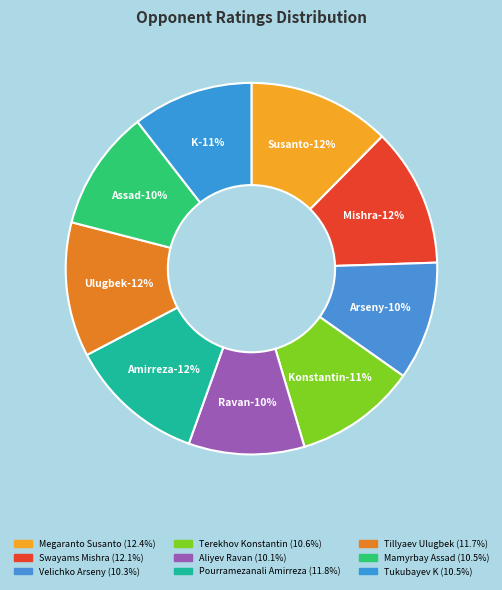

Which category has the biggest portion of the pie?

Megaranto Susanto